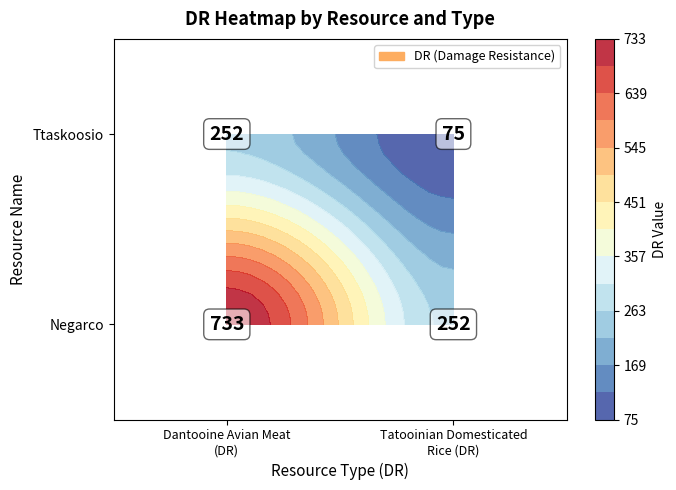

What is the lowest value of the Negarco series?

252